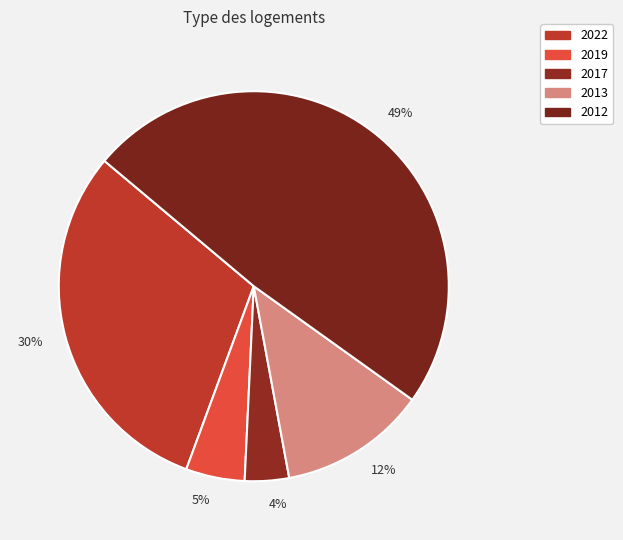

What percentage is the 5% slice, to the nearest percent?

5%